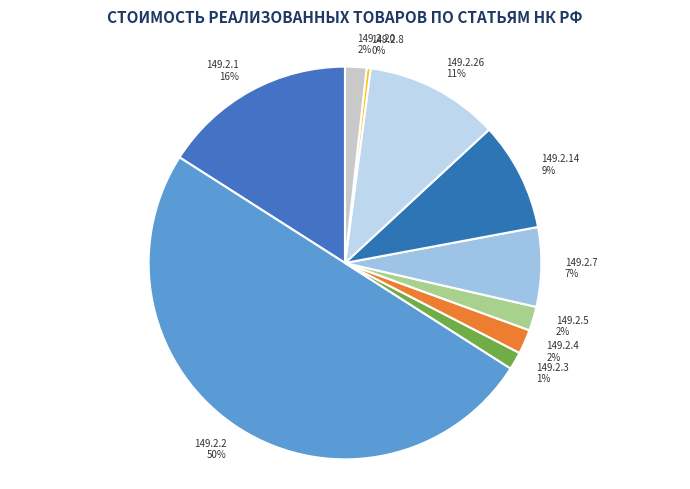

How many segments does this pie chart have?

10